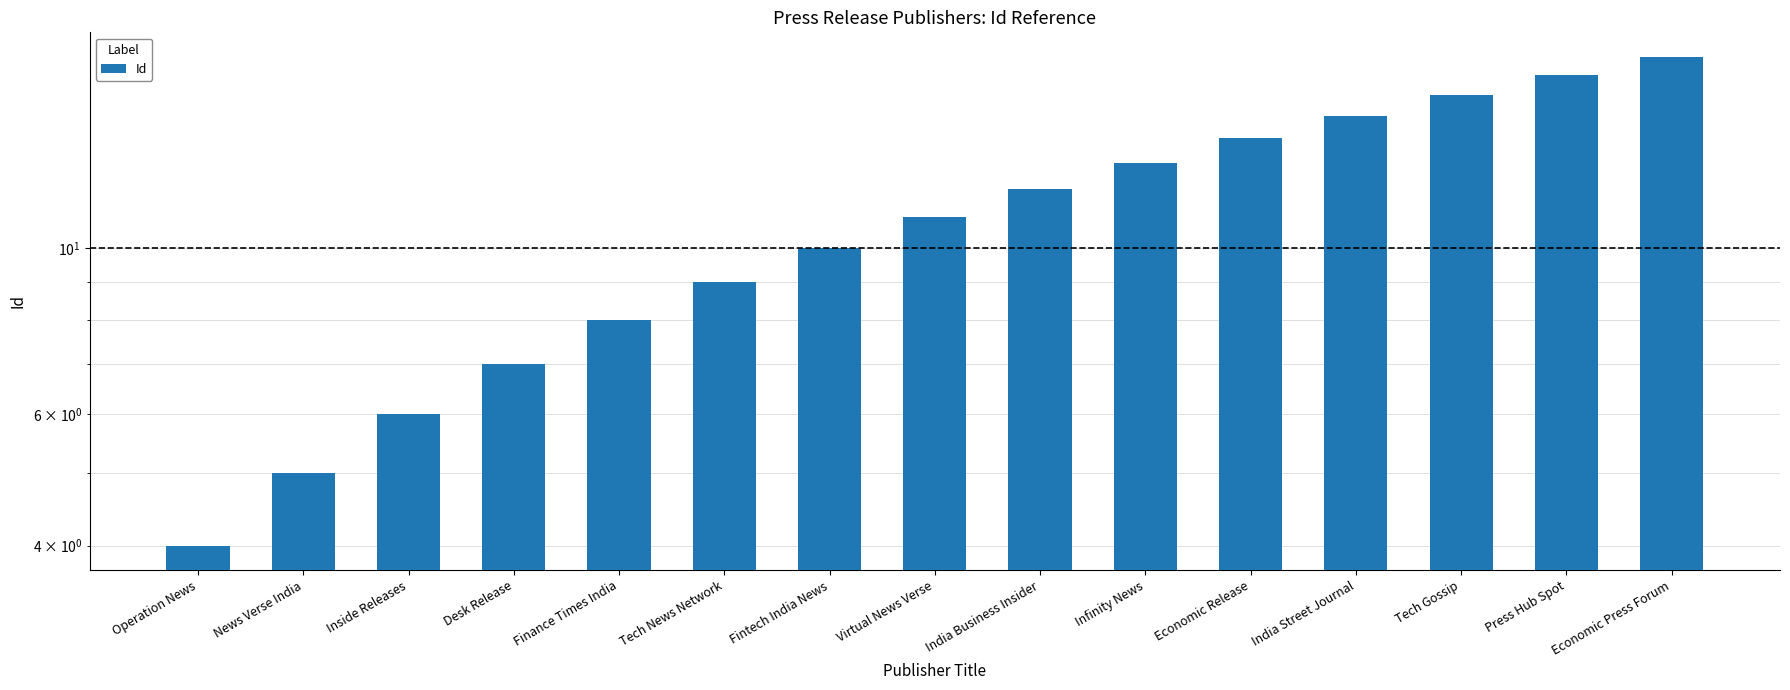

The chart shows a value of 15 at India Street Journal. True or false?

True